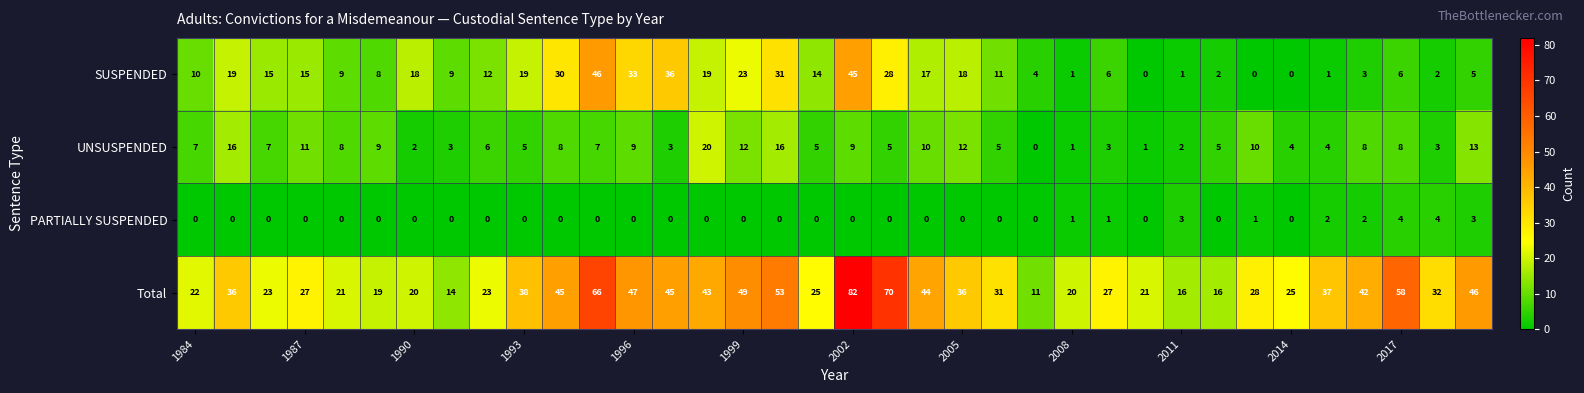

Which series has the largest total across all categories?

Total